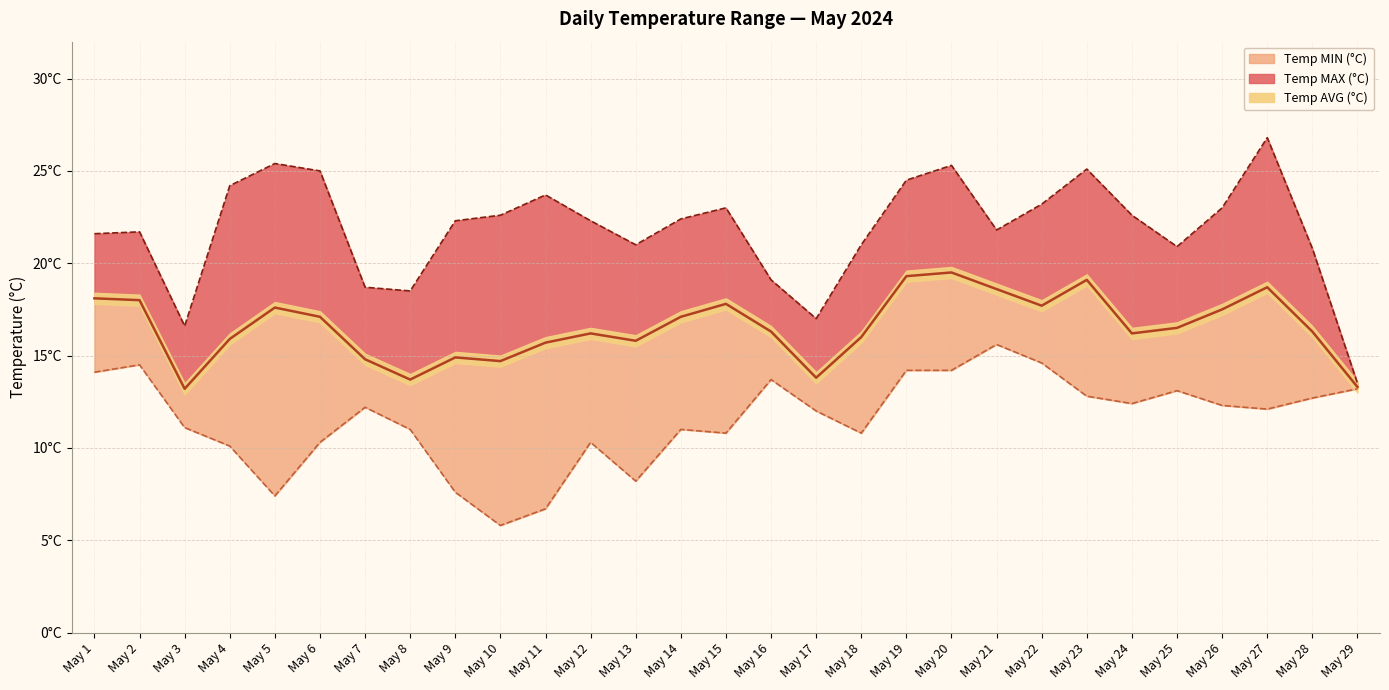

List the series in order of their overall mean, highest first.

Temp MAX (°C), Temp AVG (°C), Temp MIN (°C)